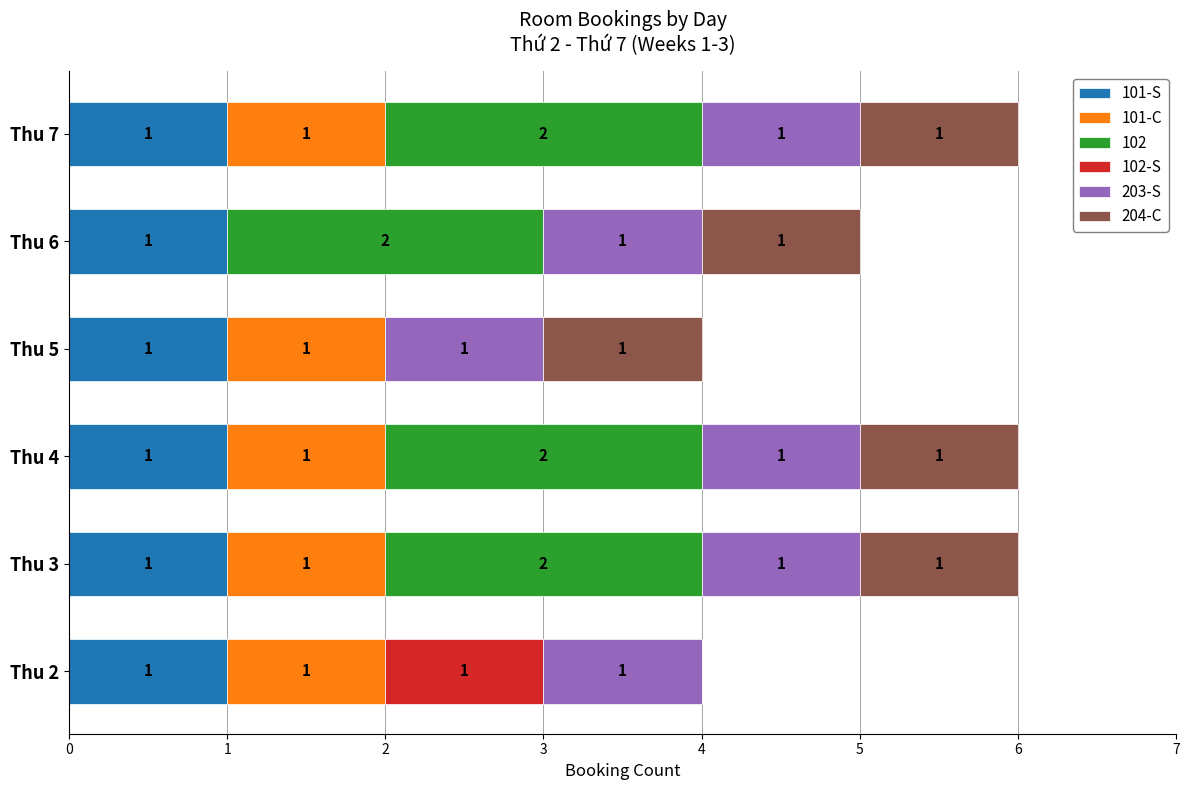

Is it true that 101-S equals 1 at Thu 7?

True